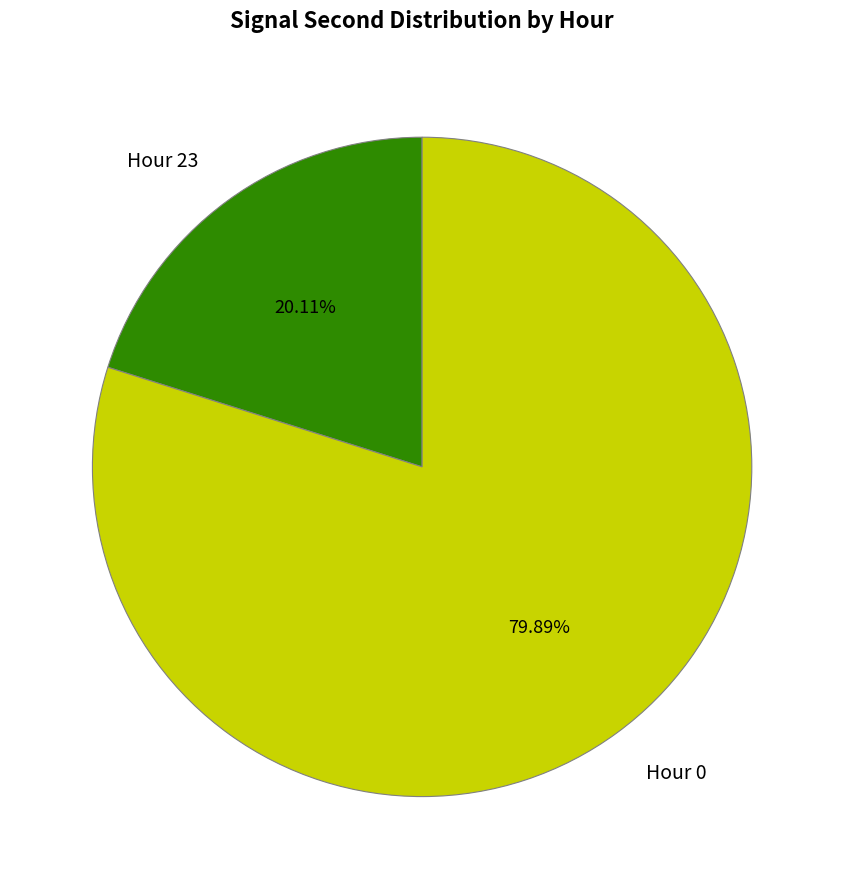

Between Hour 23 and Hour 0, which is larger?

Hour 0